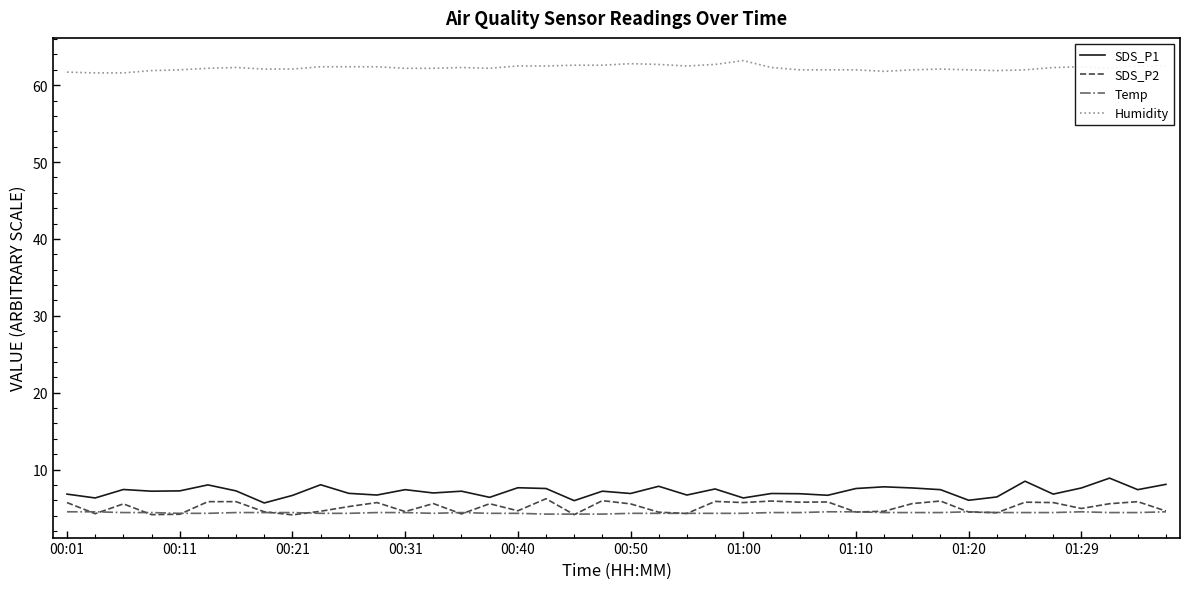

What is the smallest value displayed?

4.1